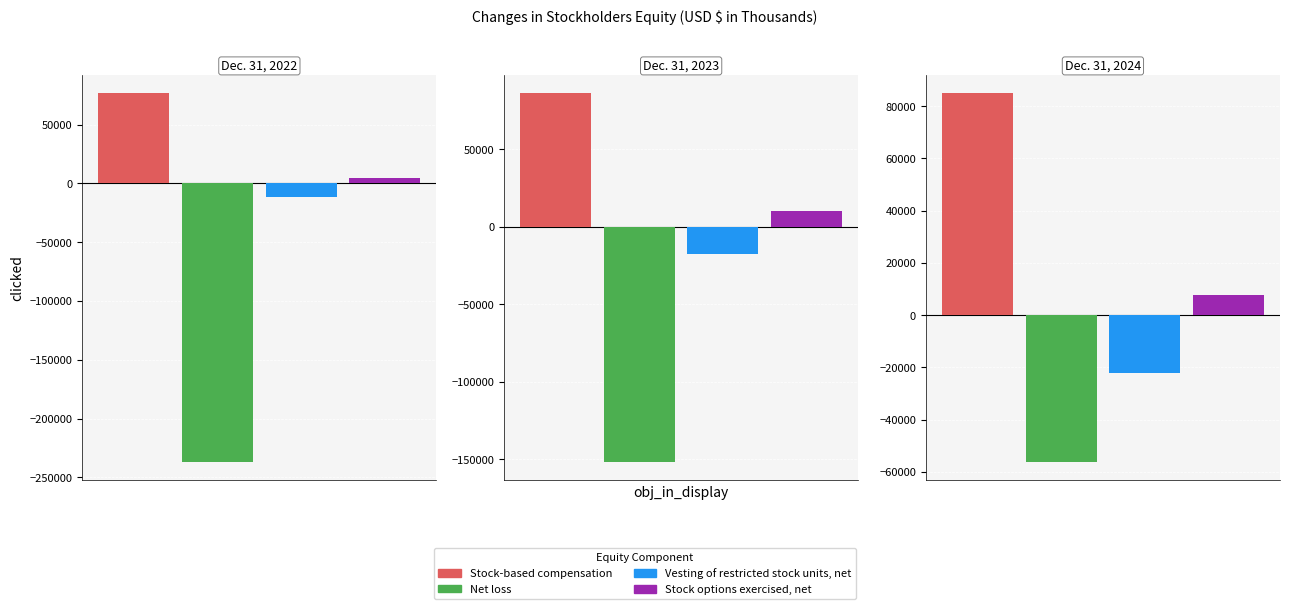

How many series are shown in this chart?

4